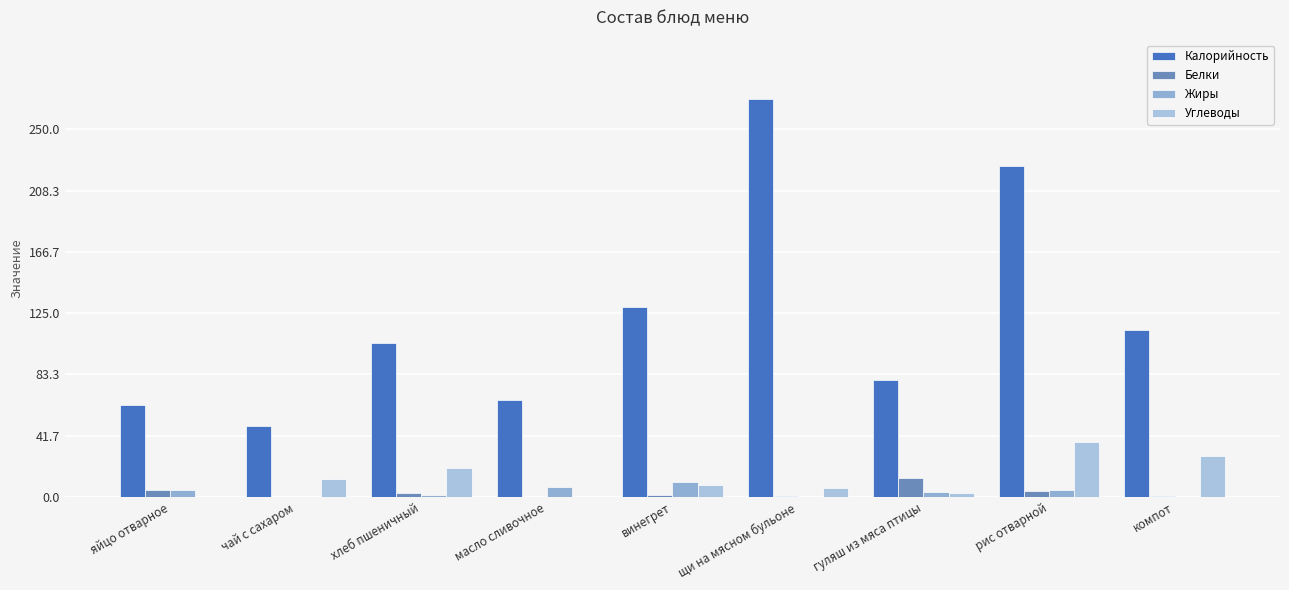

How many values in the Жиры series exceed 3?

5